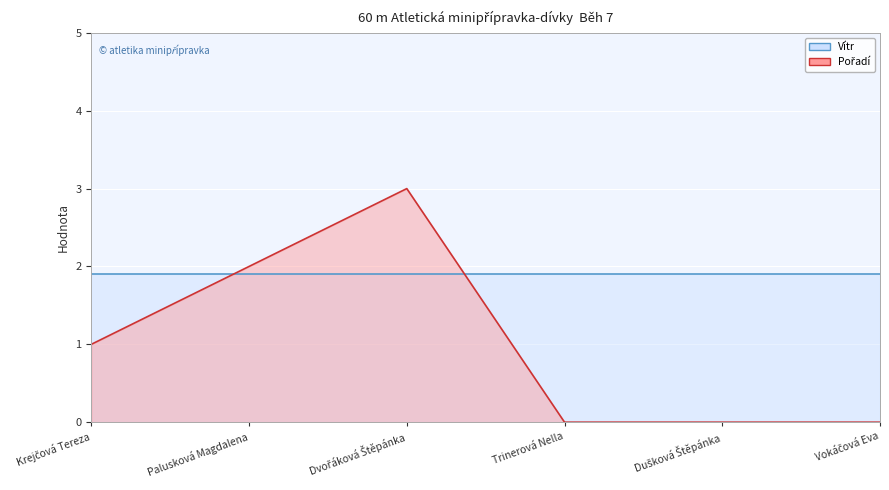

Which category has the highest value across all series?

Dvořáková Štěpánka